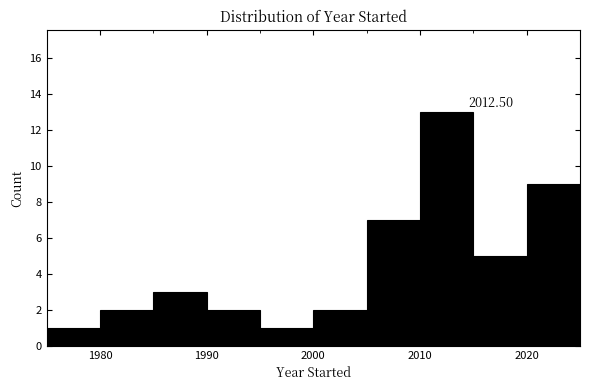

Over which range of the x-axis is the bar tallest?

2010 to 2015